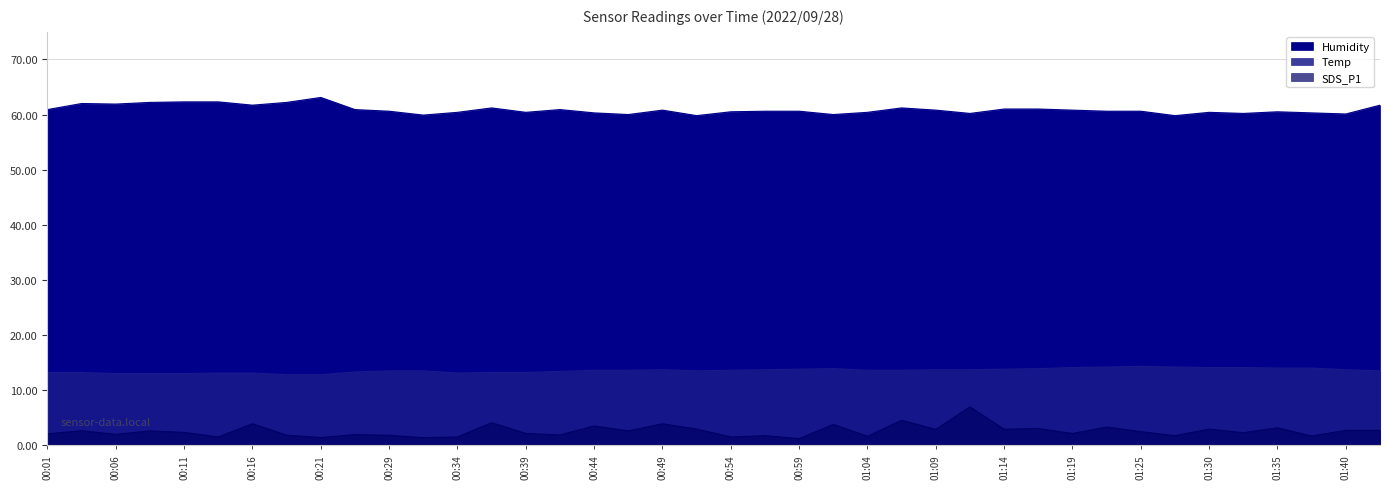

How many series are shown in this chart?

3